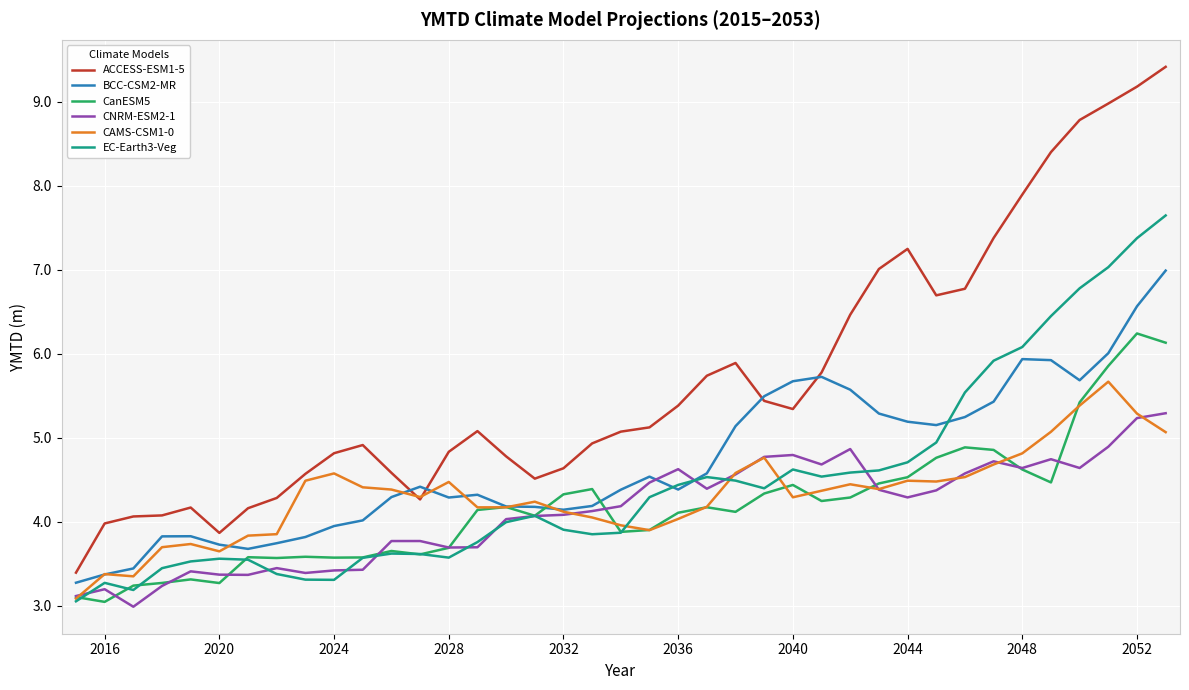

True or false: ACCESS-ESM1-5 and EC-Earth3-Veg intersect in this chart.

False